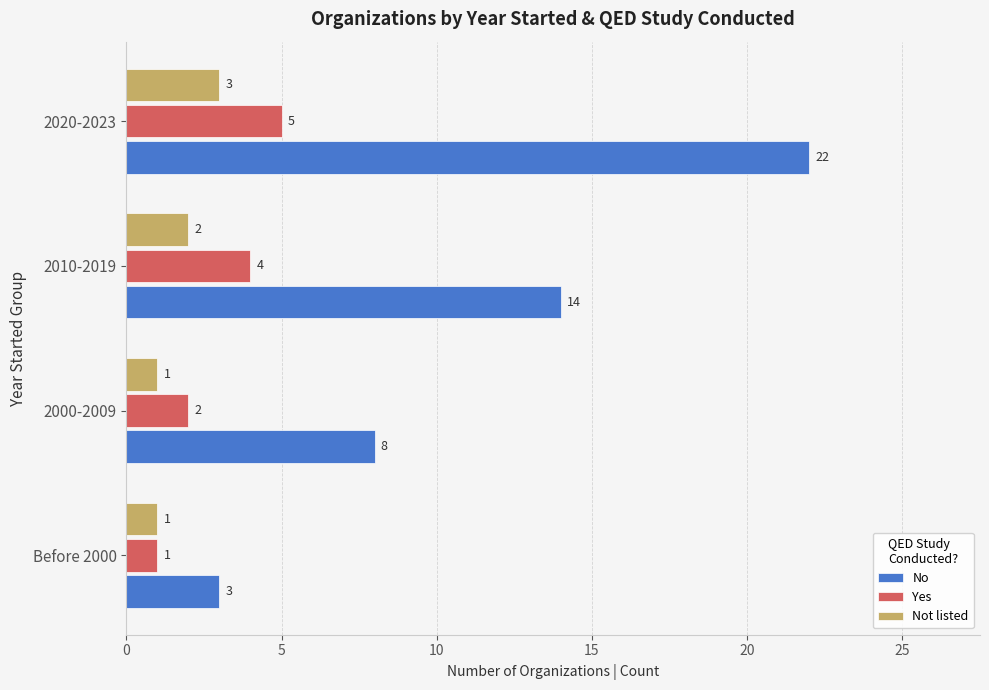

What is the difference between the maximum and minimum values in the No series?

19